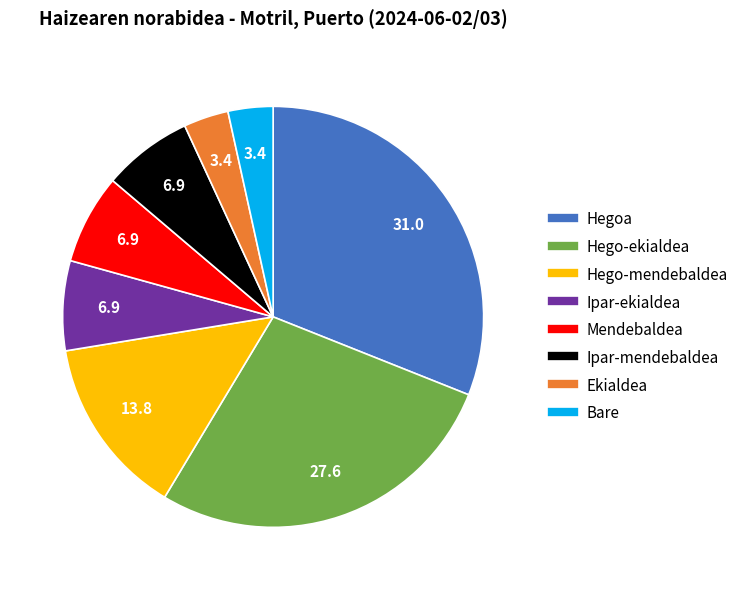

Does Ekialdea represent more than half of the total?

No